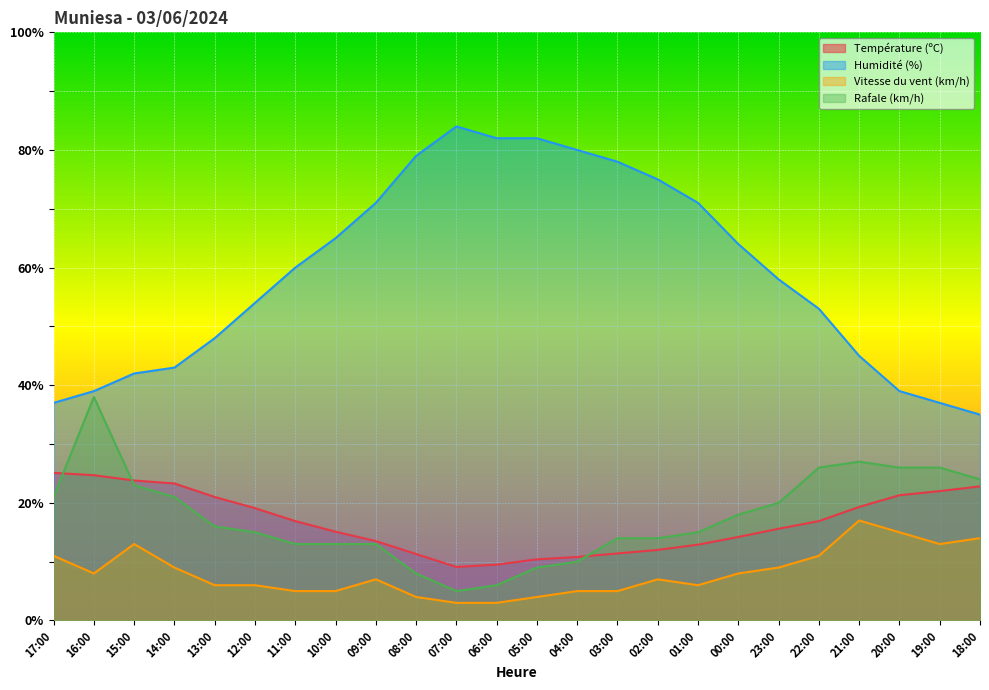

Reading left to right, what are all the values shown in this chart?

Température (ºC): 17:00=25.1	16:00=24.7	15:00=23.8	14:00=23.3	13:00=21.0	12:00=19.1	11:00=16.9	10:00=15.1	09:00=13.5	08:00=11.3	07:00=9.1	06:00=9.5	05:00=10.4	04:00=10.8	03:00=11.4	02:00=12.0	01:00=12.9	00:00=14.2	23:00=15.6	22:00=16.9	21:00=19.3	20:00=21.3	19:00=22.0	18:00=22.8
Humidité (%): 17:00=37.0	16:00=39.0	15:00=42.0	14:00=43.0	13:00=48.0	12:00=54.0	11:00=60.0	10:00=65.0	09:00=71.0	08:00=79.0	07:00=84.0	06:00=82.0	05:00=82.0	04:00=80.0	03:00=78.0	02:00=75.0	01:00=71.0	00:00=64.0	23:00=58.0	22:00=53.0	21:00=45.0	20:00=39.0	19:00=37.0	18:00=35.0
Vitesse du vent (km/h): 17:00=11.0	16:00=8.0	15:00=13.0	14:00=9.0	13:00=6.0	12:00=6.0	11:00=5.0	10:00=5.0	09:00=7.0	08:00=4.0	07:00=3.0	06:00=3.0	05:00=4.0	04:00=5.0	03:00=5.0	02:00=7.0	01:00=6.0	00:00=8.0	23:00=9.0	22:00=11.0	21:00=17.0	20:00=15.0	19:00=13.0	18:00=14.0
Rafale (km/h): 17:00=21.0	16:00=38.0	15:00=23.0	14:00=21.0	13:00=16.0	12:00=15.0	11:00=13.0	10:00=13.0	09:00=13.0	08:00=8.0	07:00=5.0	06:00=6.0	05:00=9.0	04:00=10.0	03:00=14.0	02:00=14.0	01:00=15.0	00:00=18.0	23:00=20.0	22:00=26.0	21:00=27.0	20:00=26.0	19:00=26.0	18:00=24.0